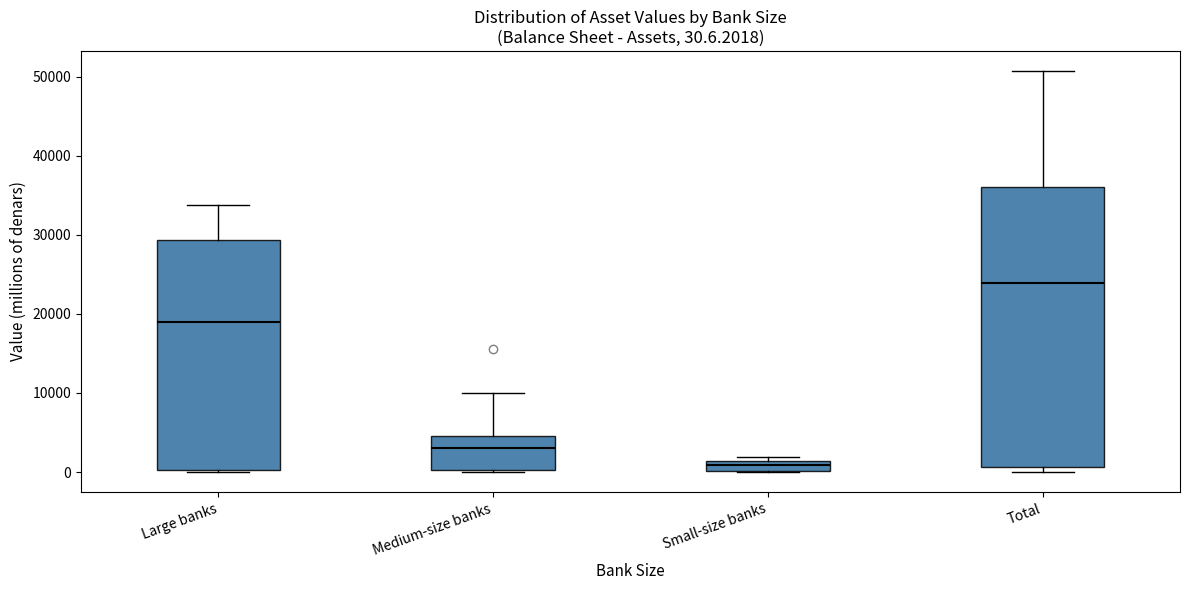

Comparing the boxes themselves (not the whiskers), which one is the tallest?

Total